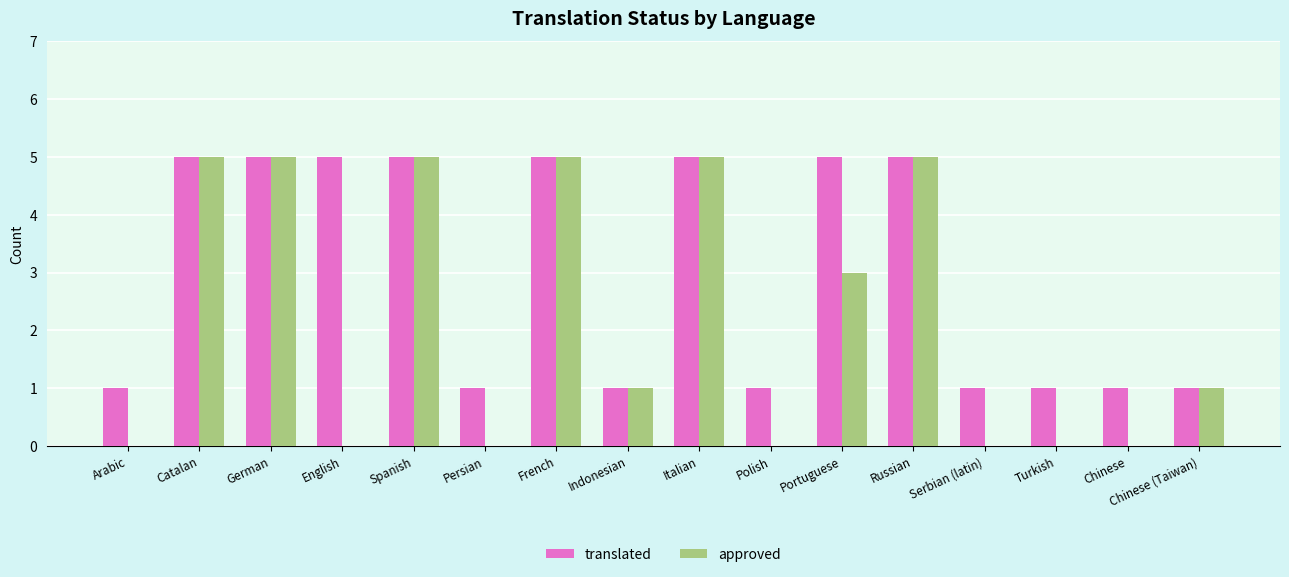

What is the greatest value displayed?

5